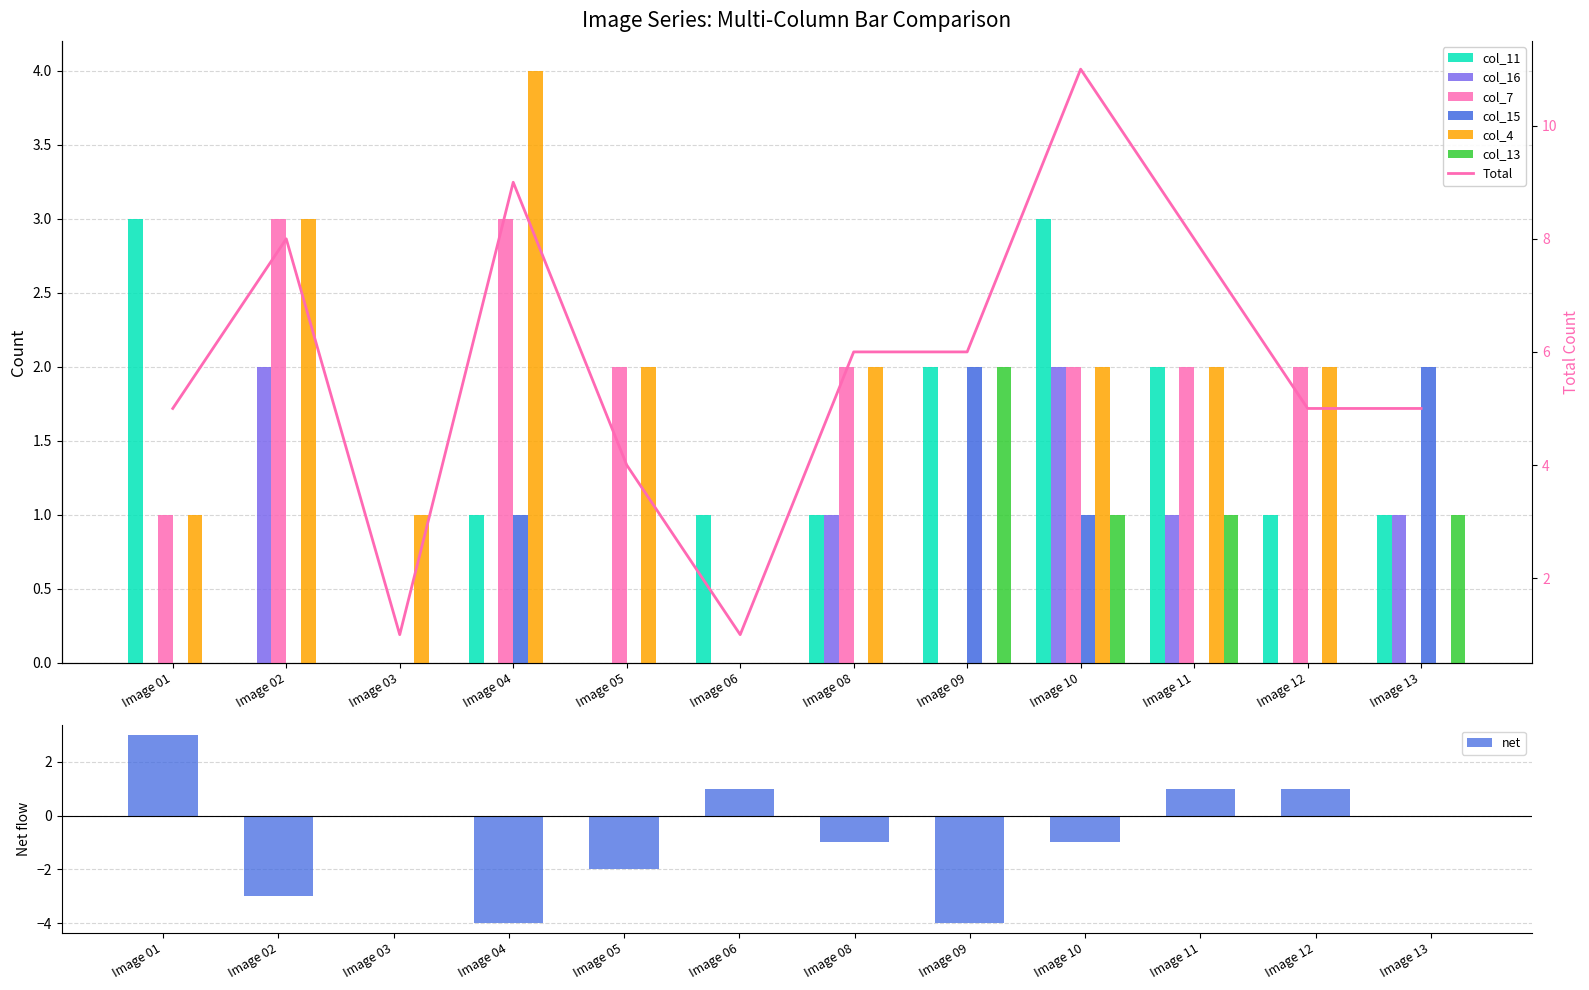

Is it true that net equals -4 at Image 09?

True